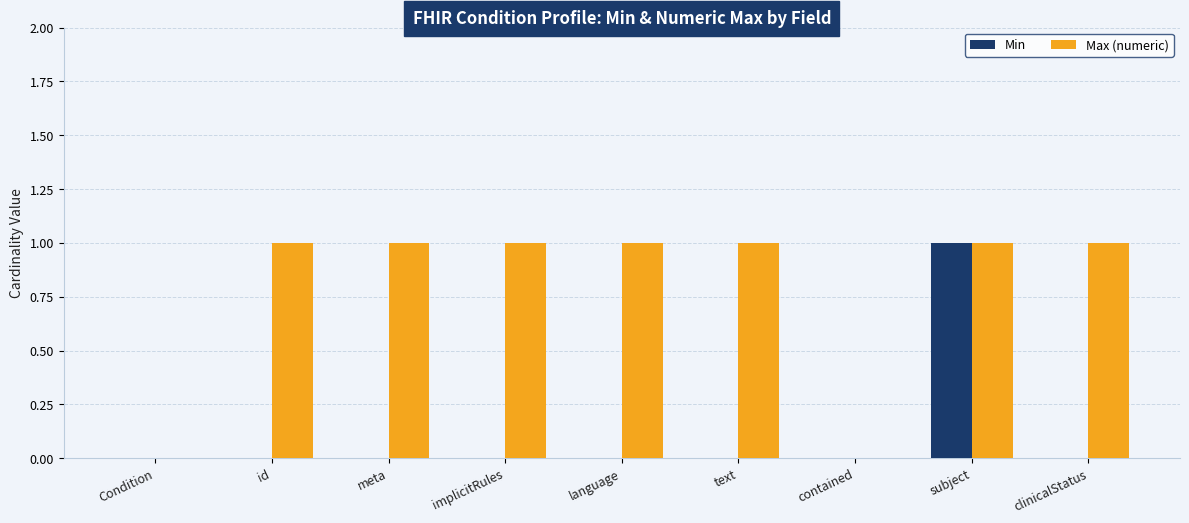

Which series changed the most between meta and contained?

Max (numeric)